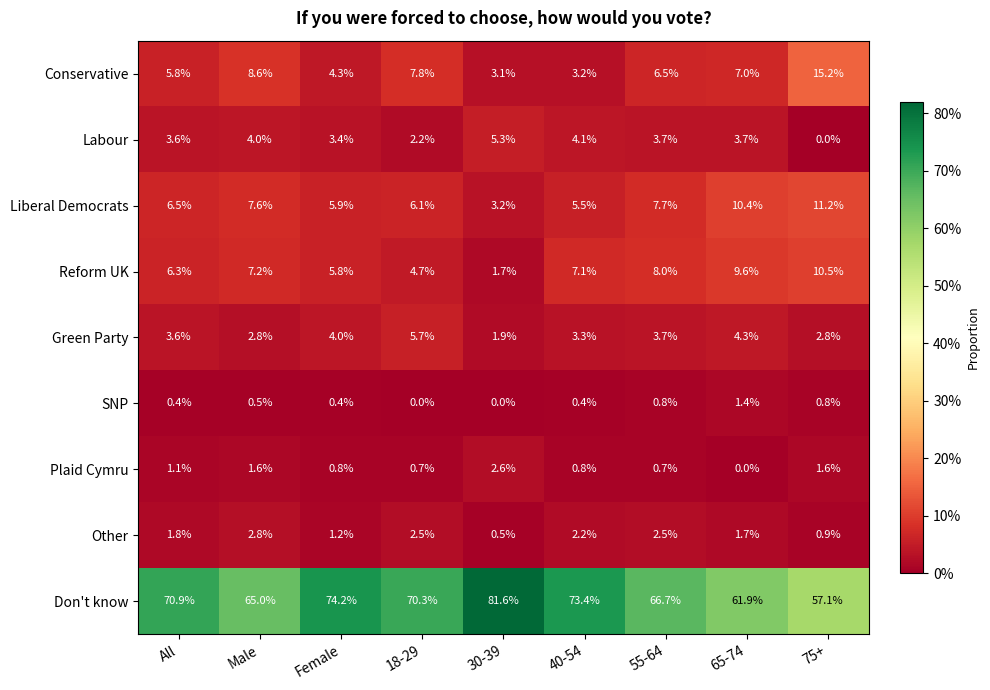

What value does the Green Party series have at All?

3.6